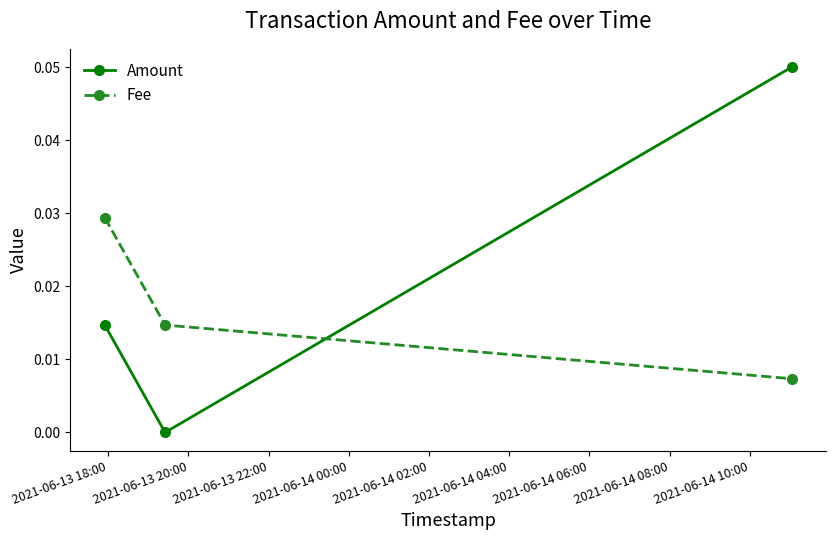

Which series has the largest total across all categories?

Amount